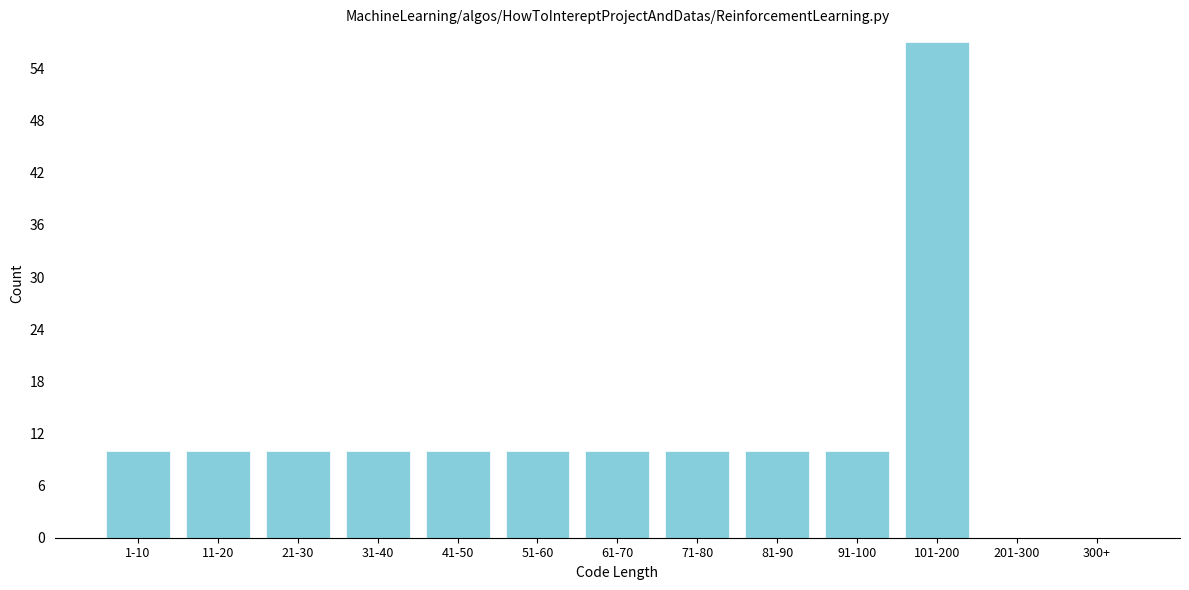

Reading left to right, list all the values displayed in this chart.

1-10=10	11-20=10	21-30=10	31-40=10	41-50=10	51-60=10	61-70=10	71-80=10	81-90=10	91-100=10	101-200=57	201-300=0	300+=0